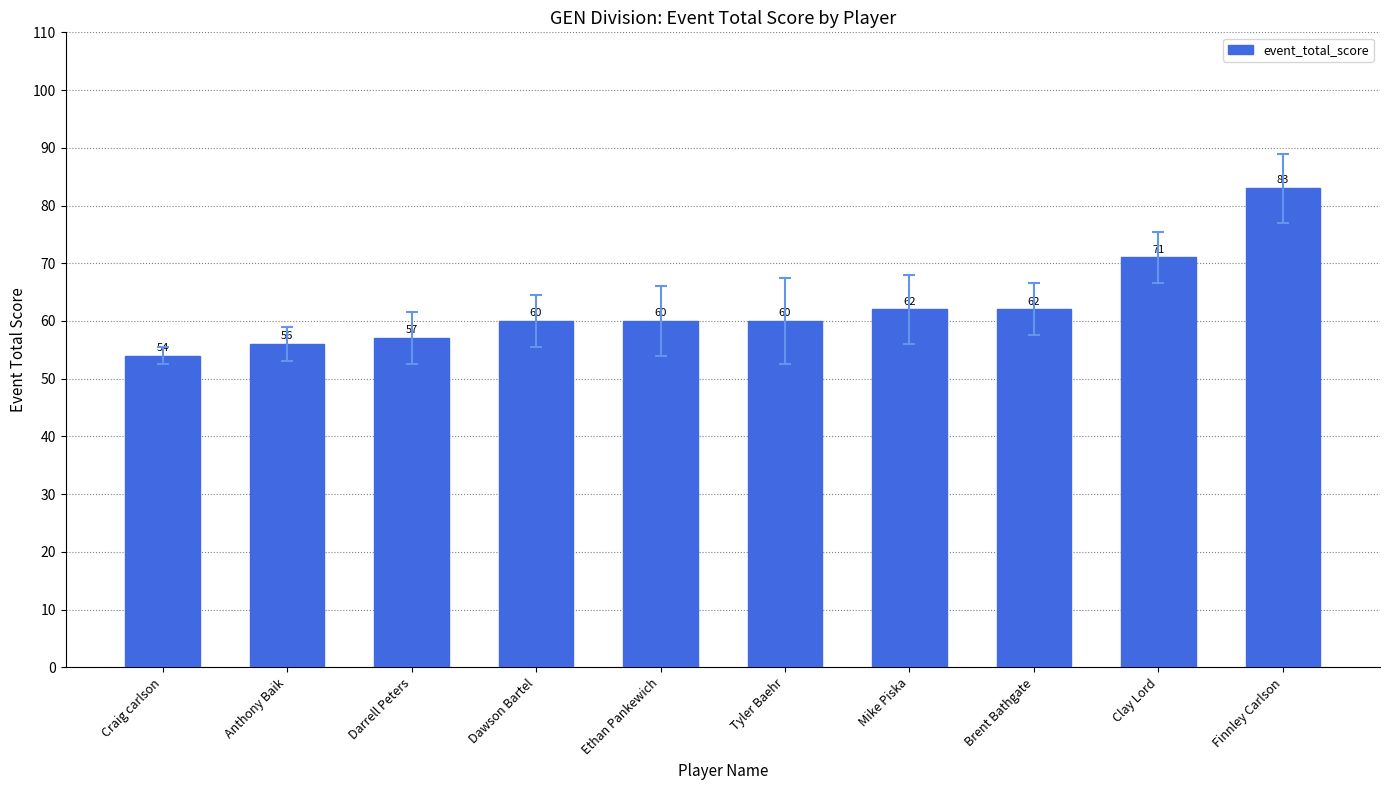

How many data points are less than 60?

3